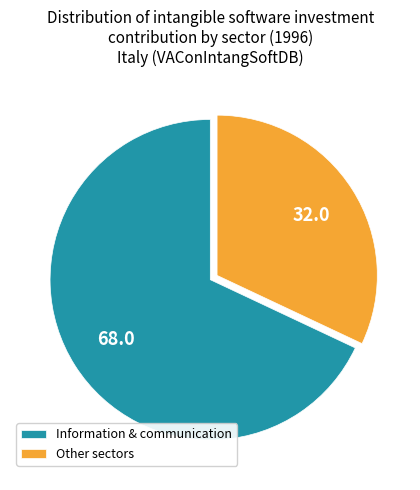

True or false: Information & communication accounts for 68% of the total.

True